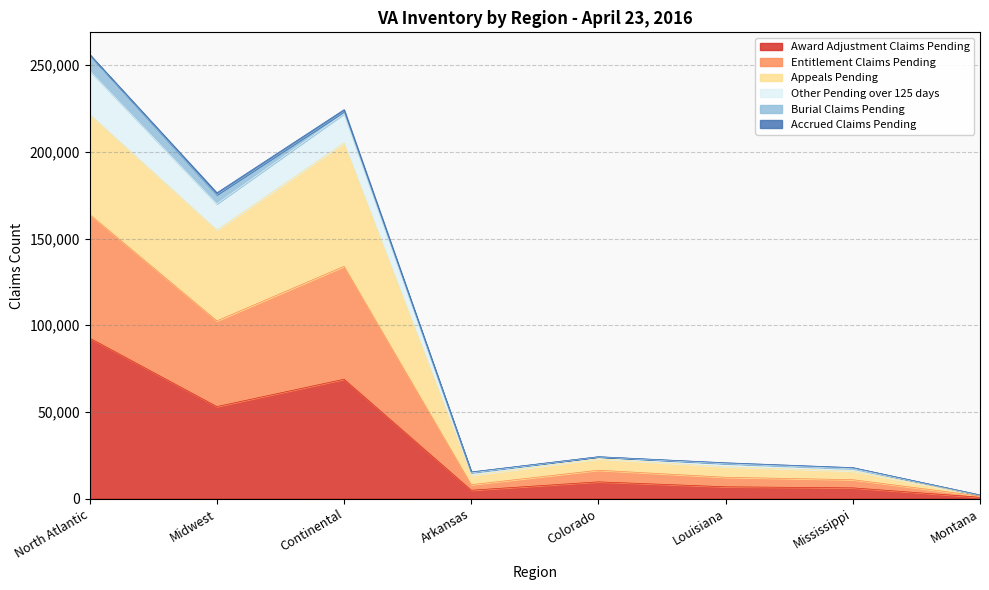

Is it true that Award Adjustment Claims Pending equals 4896 at Arkansas?

True